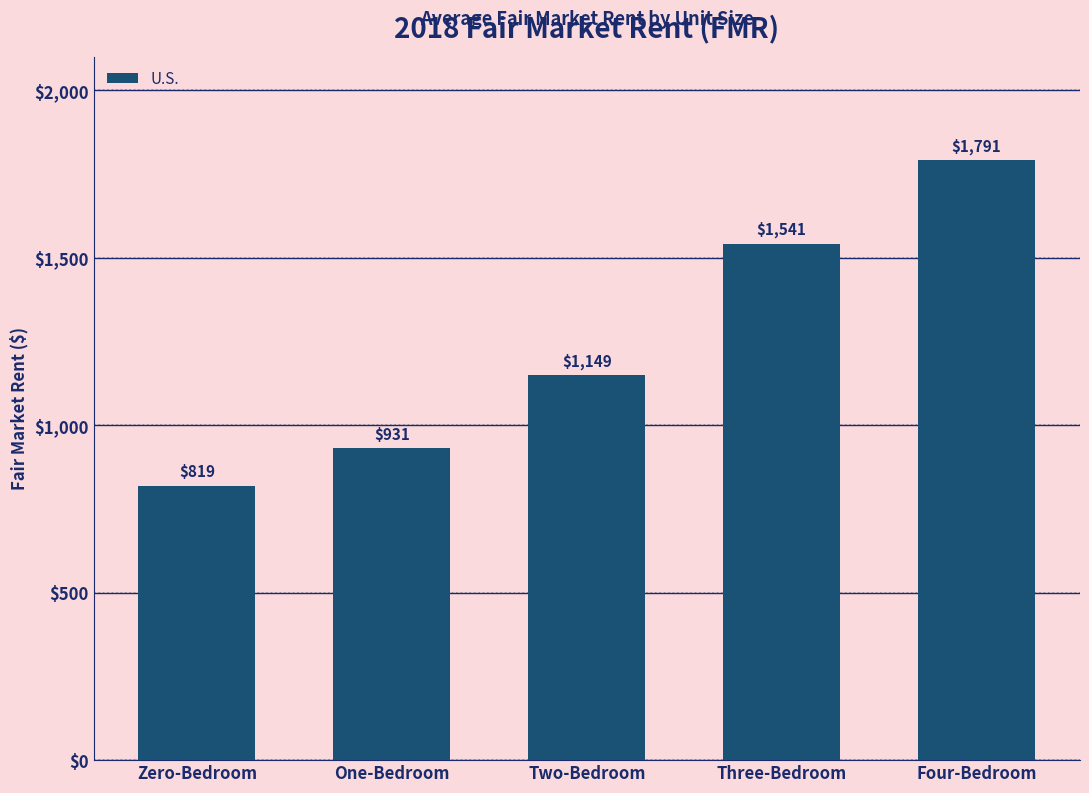

What is the approximate value at Two-Bedroom?

1149.0